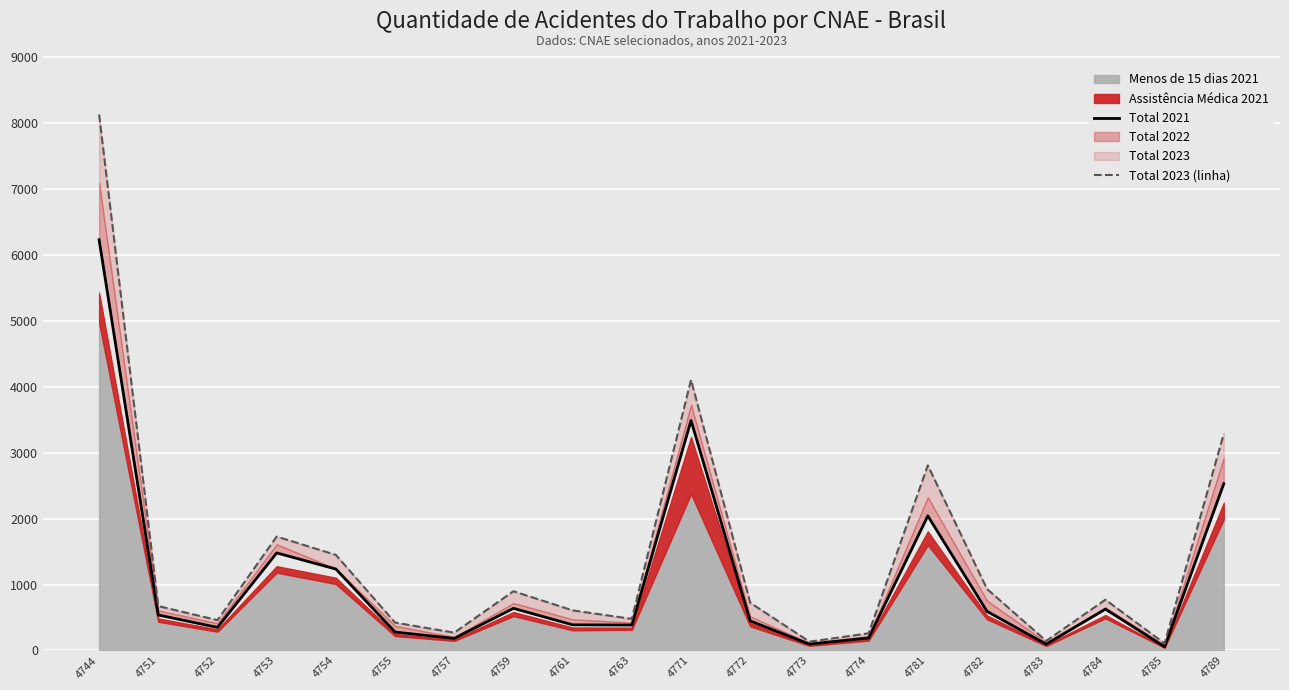

True or false: Total 2021 and Total 2023 (linha) intersect in this chart.

False